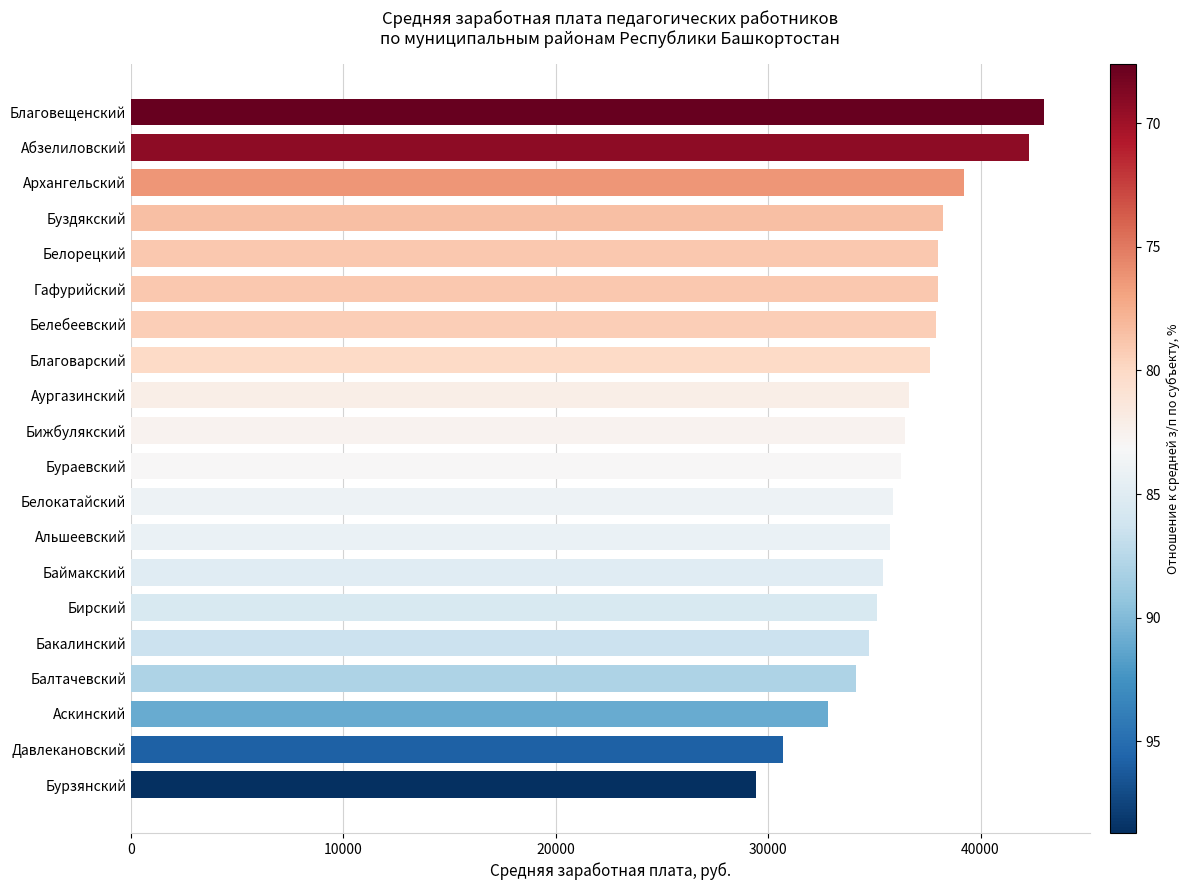

What is the average value?

36377.1